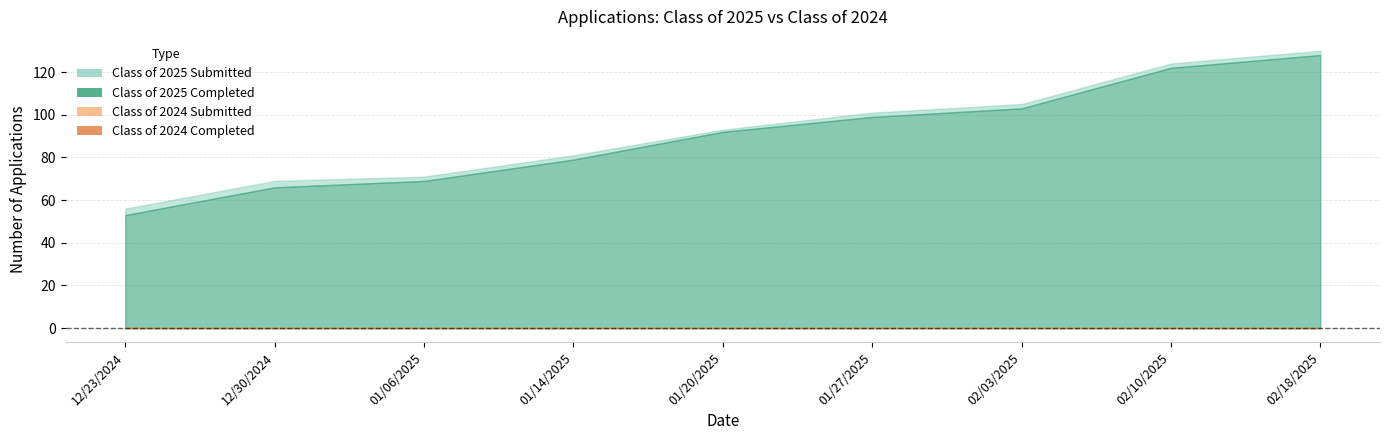

Rank the series at 02/18/2025 from lowest to highest value.

Class of 2024 Submitted, Class of 2024 Completed, Class of 2025 Completed, Class of 2025 Submitted